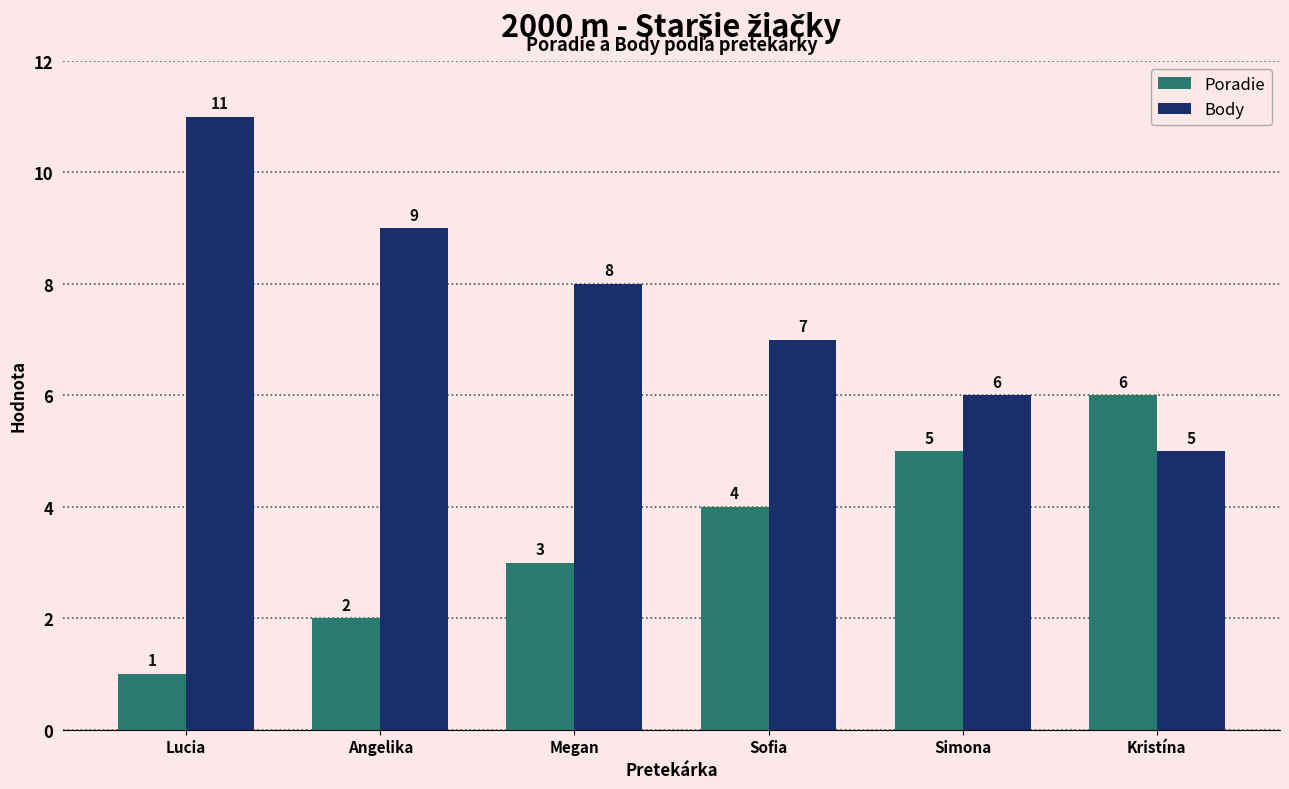

How many data points in Body are less than 8?

3